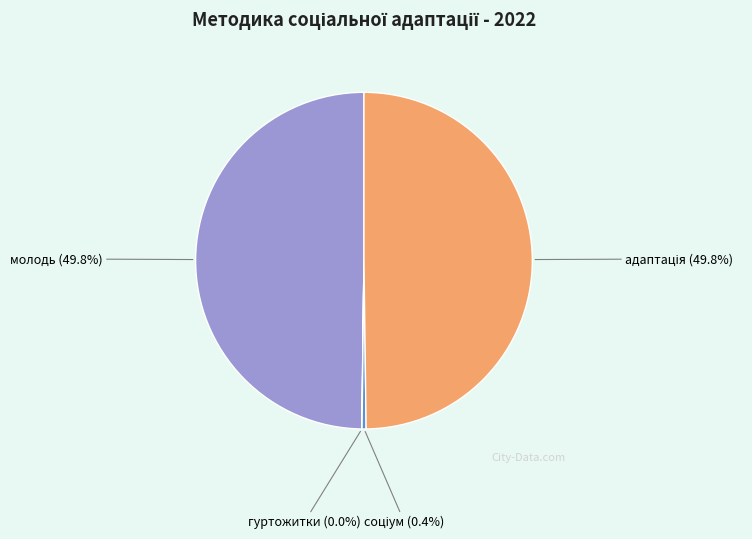

What is the ratio of the value at молодь to the value at гуртожитки?

2048.3